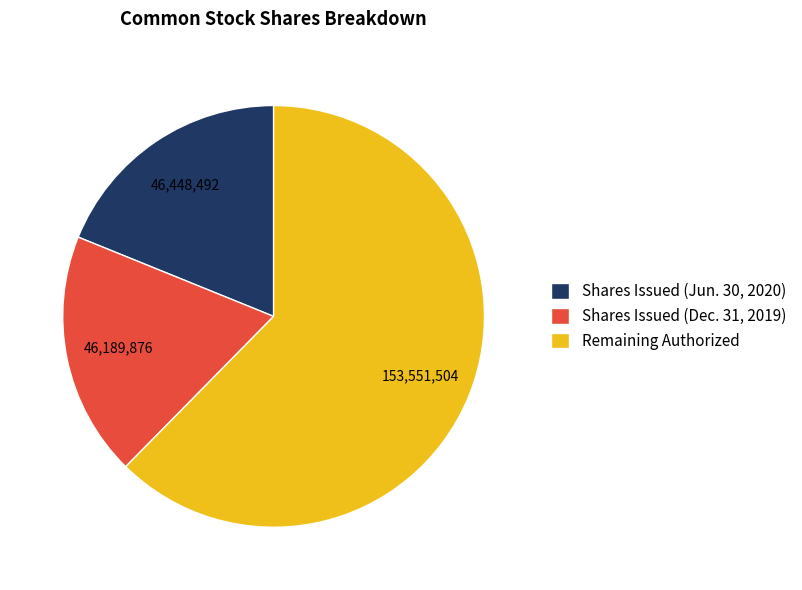

The Shares Issued (Jun. 30, 2020) slice represents 19% of the pie. True or false?

True